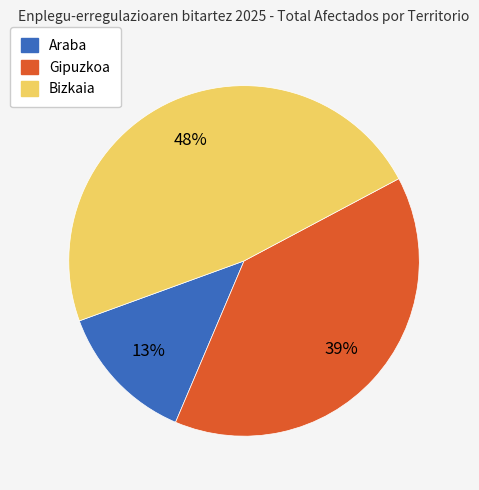

To the nearest percent, what is the average slice percentage?

33%